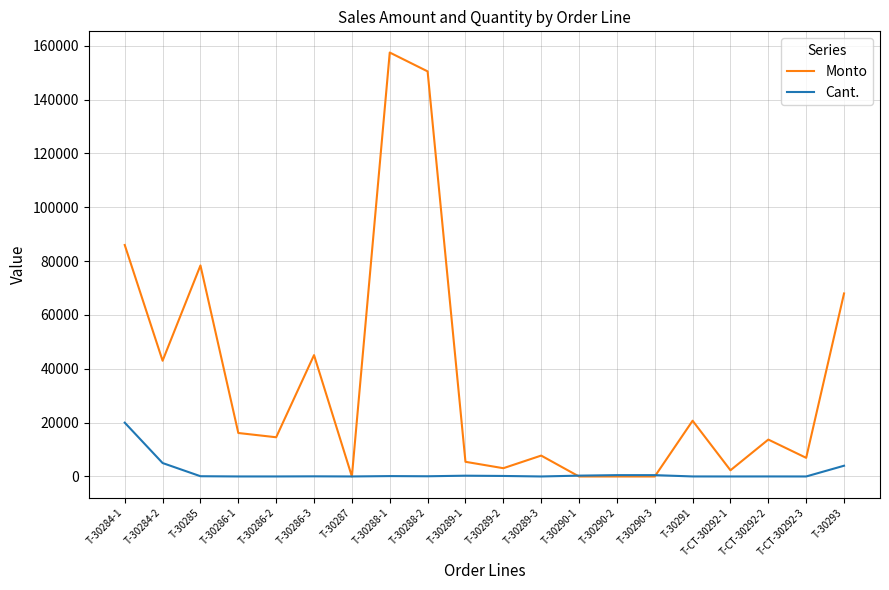

What is the sum of the Cant. values at T-30290-3 and T-30293?

4504.0